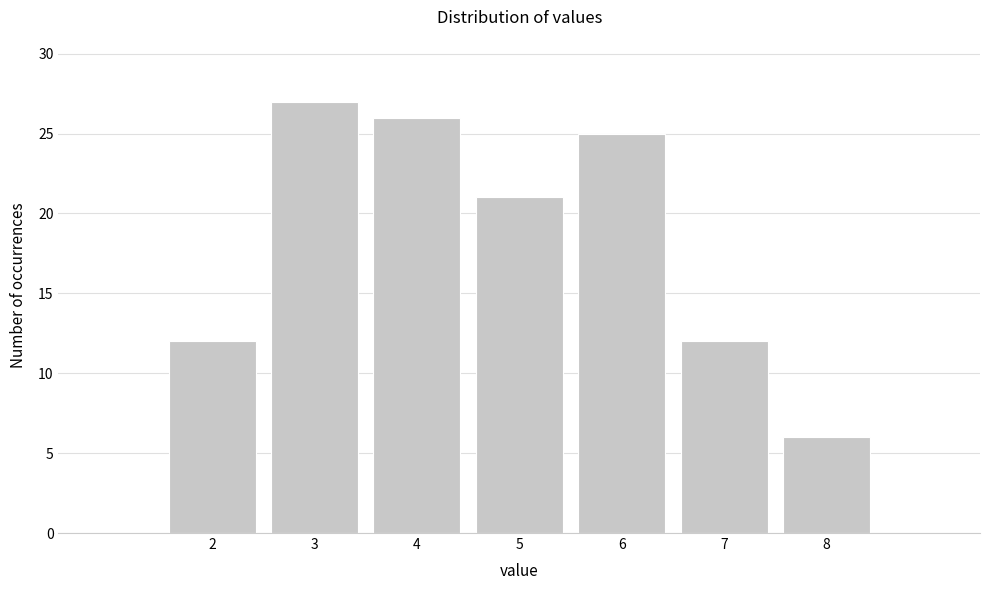

Reading right to left, what are all the values shown in this chart?

6	12	25	21	26	27	12